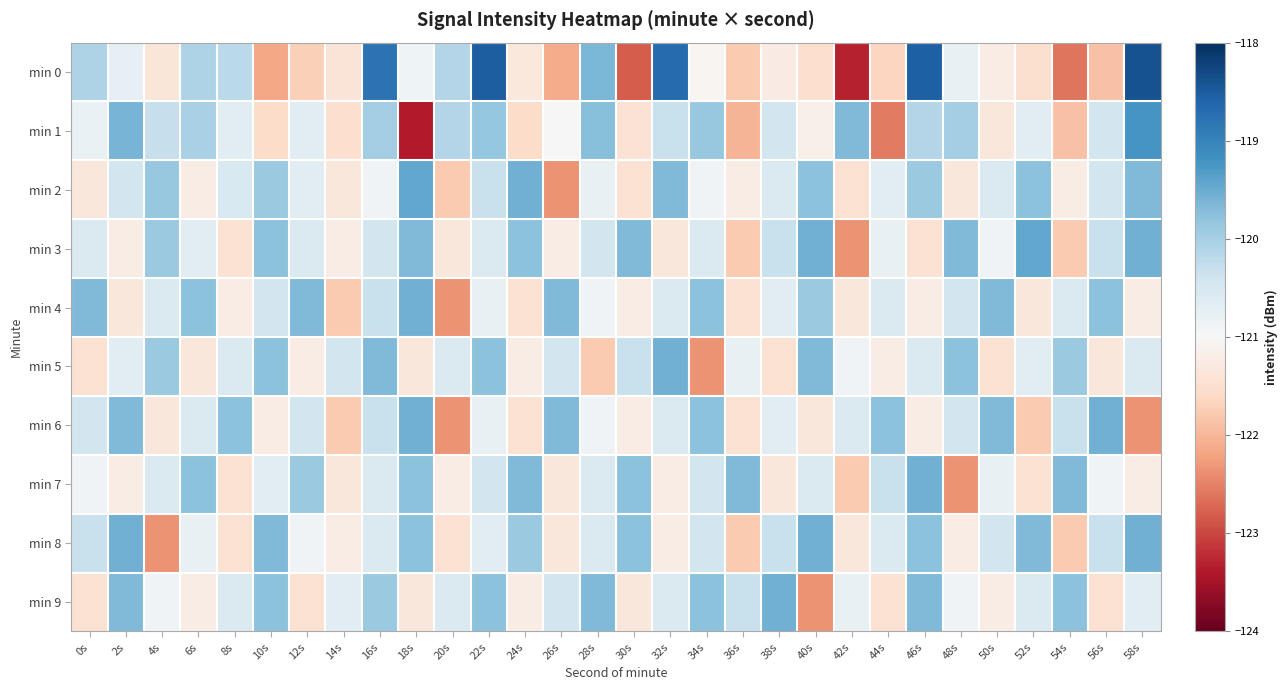

Which series has the widest spread of values?

min 0